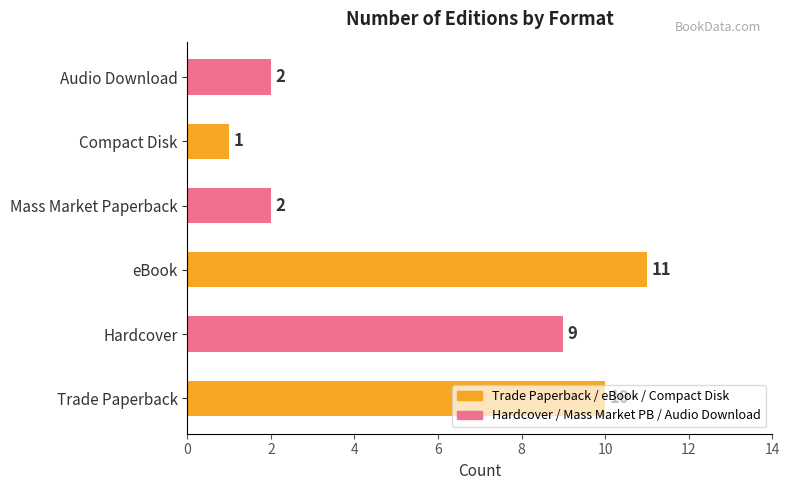

The value at Compact Disk is 1. True or false?

True